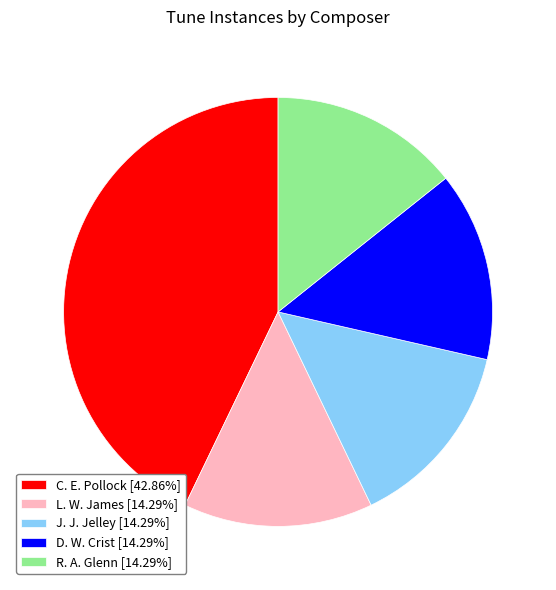

Which category has the biggest portion of the pie?

C. E. Pollock